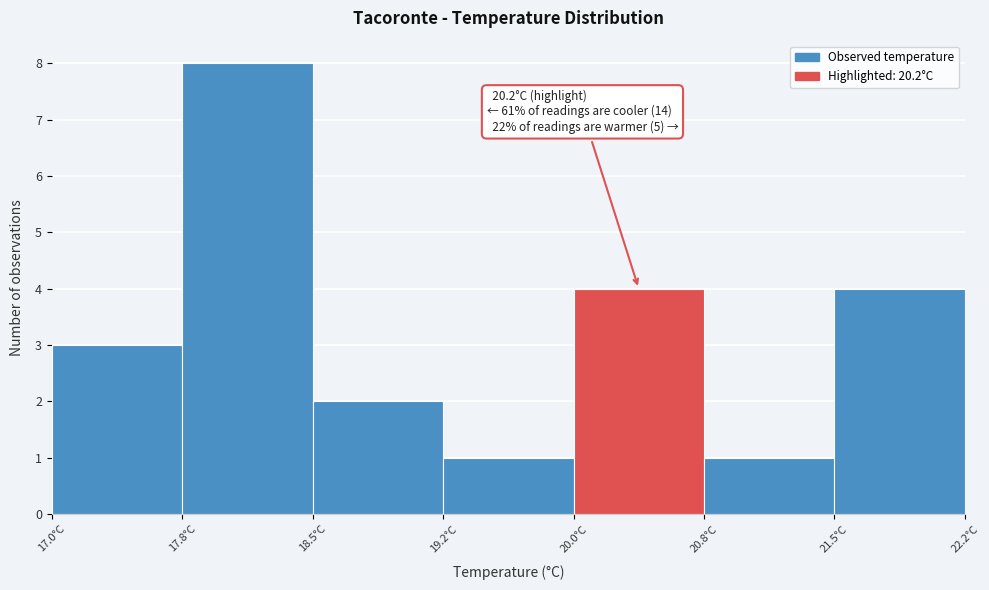

Which range on the x-axis has the tallest bar?

17.75 to 18.50